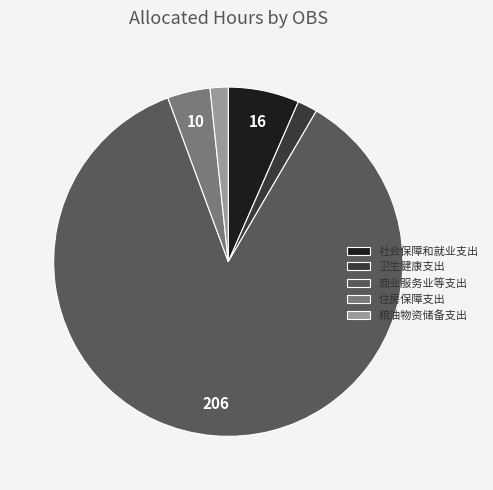

Which slice is the largest?

商业服务业等支出